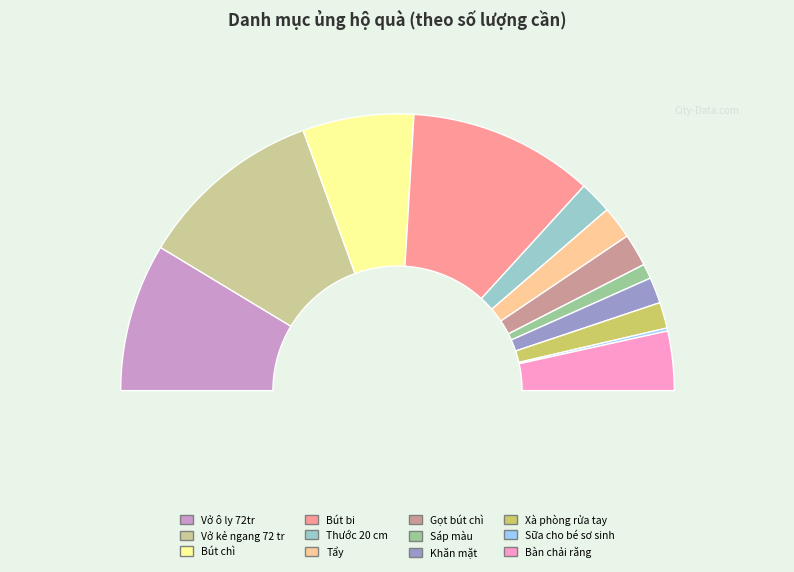

How many slices are in this pie chart?

12